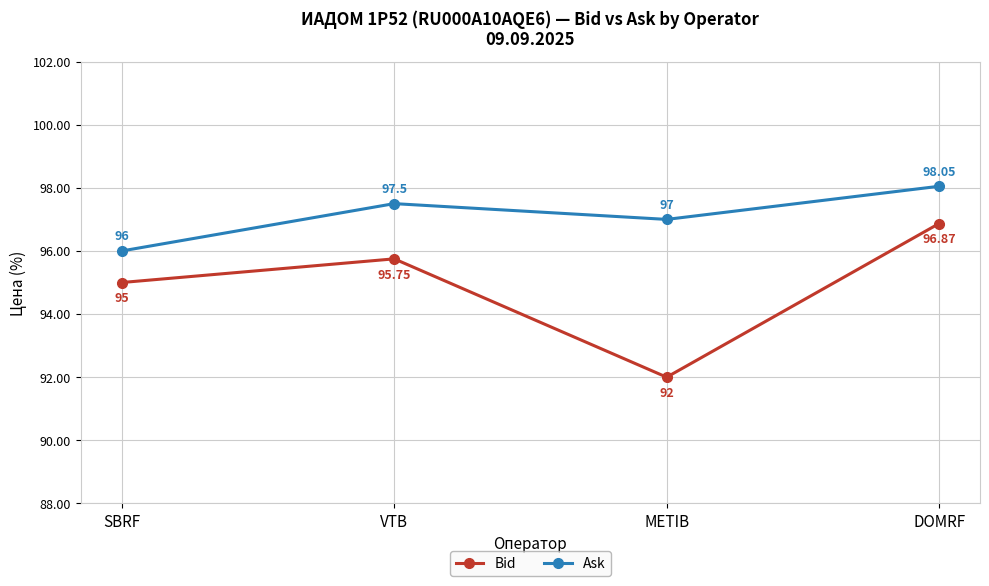

Which series has the largest range (max minus min)?

Bid